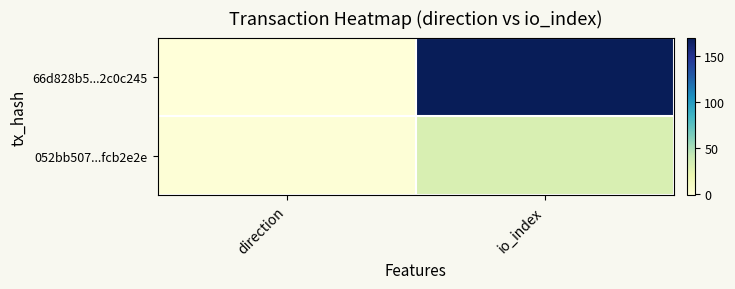

Reading left to right, what are all the values shown in this chart?

66d828b5...2c0c245: direction=-1	io_index=170
052bb507...fcb2e2e: direction=1	io_index=32